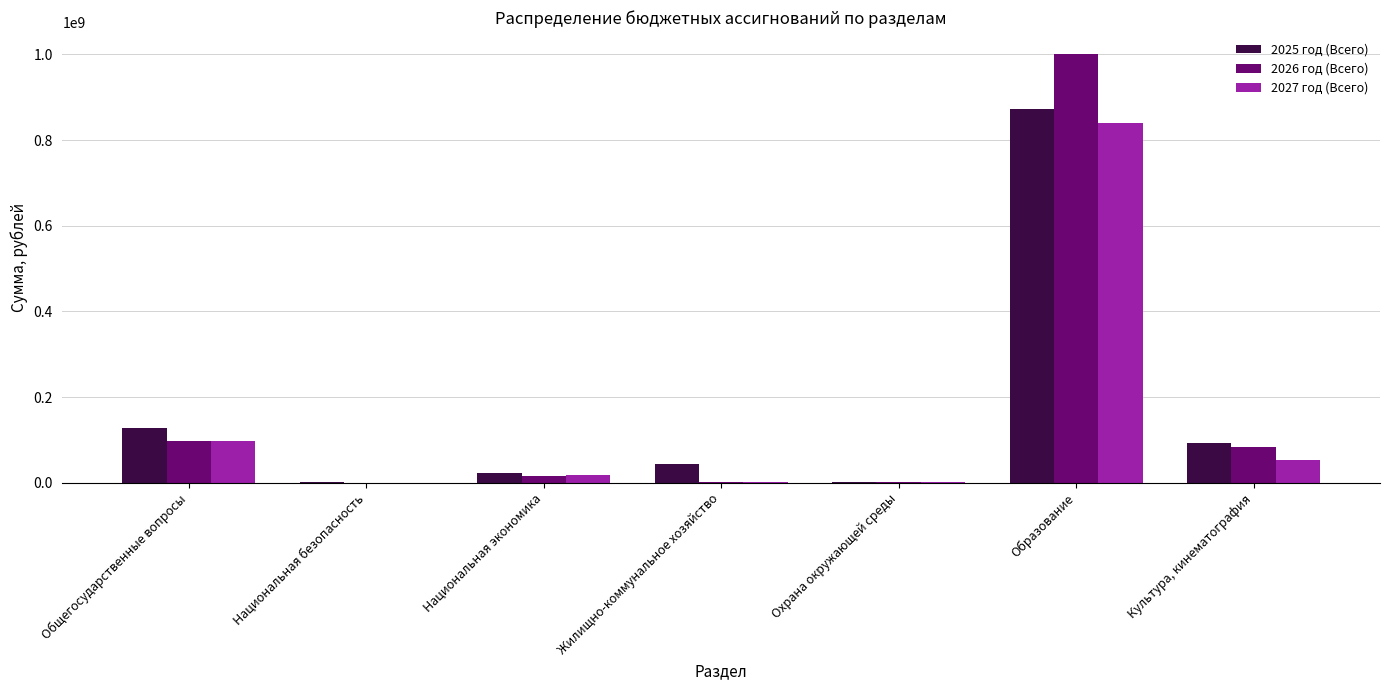

What is the maximum value shown in the chart?

1001996819.6